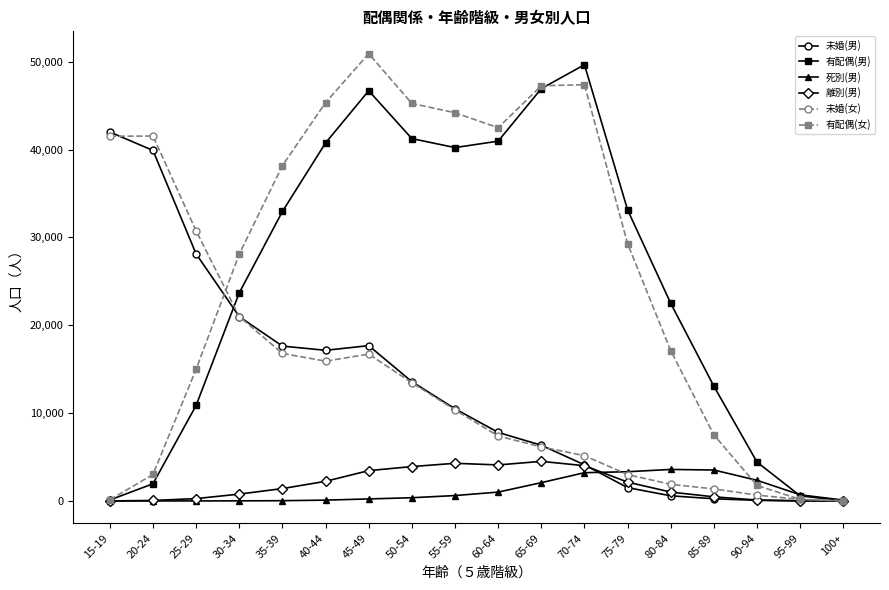

Which label corresponds to the largest value in the chart?

45-49